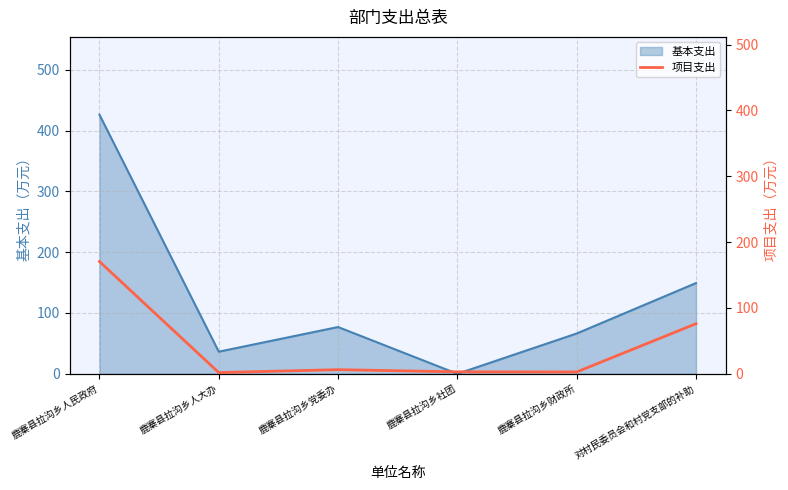

Read the 基本支出 value at 鹿寨县拉沟乡党委办.

76.9